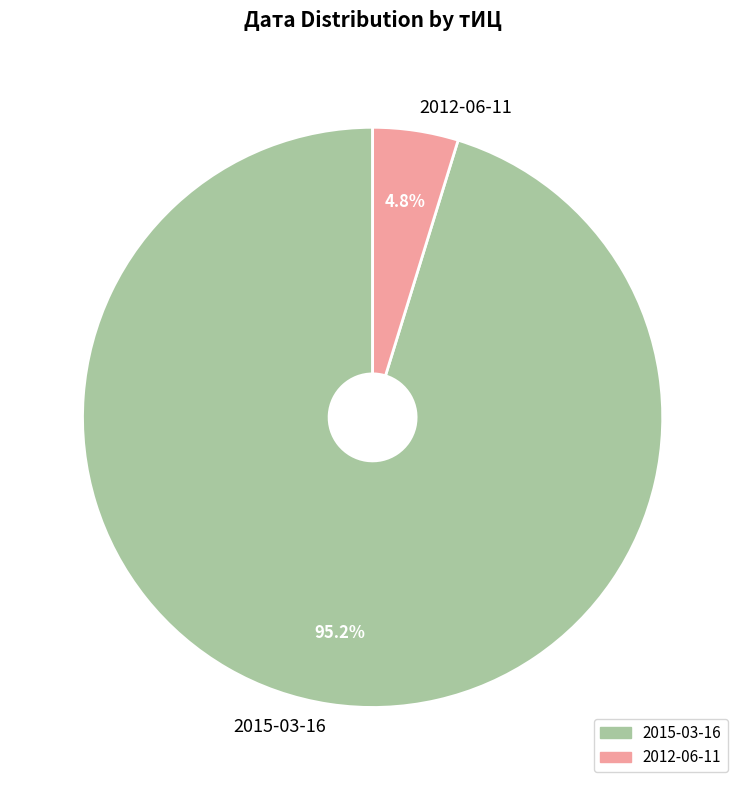

Which slice represents more than half of the pie?

2015-03-16